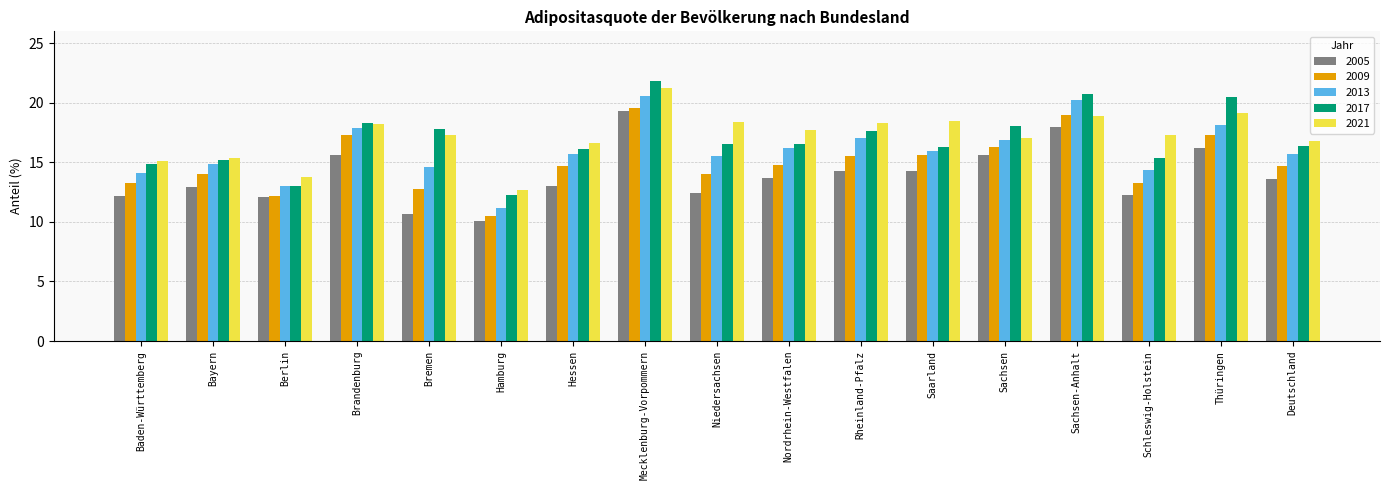

Is it true that 2013 equals 14.8 at Bayern?

True